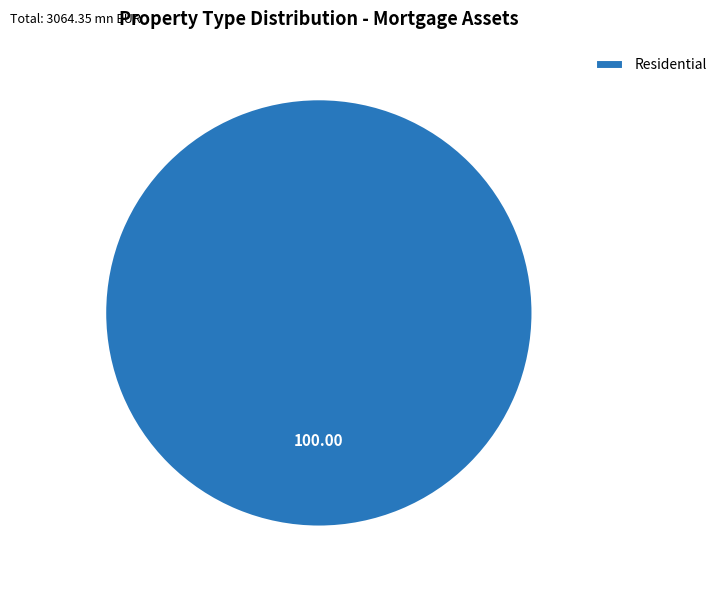

Is there any slice that represents more than half of the pie?

Yes